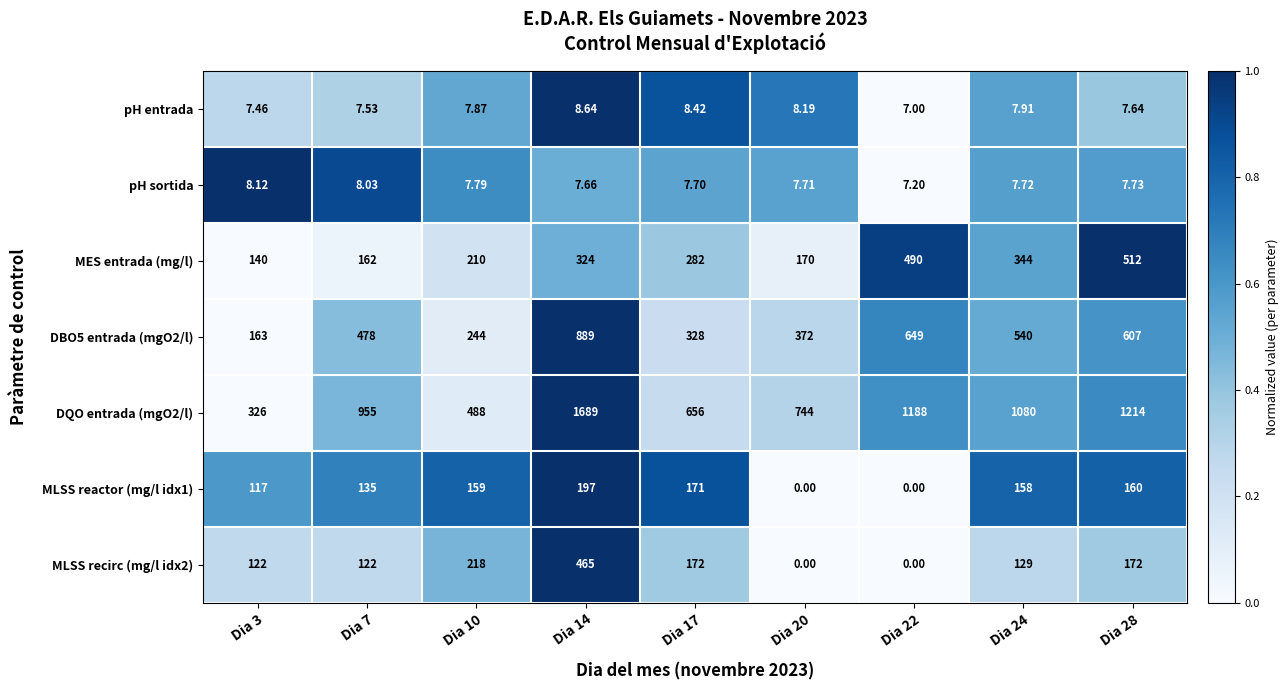

What is the greatest value displayed?

1689.0